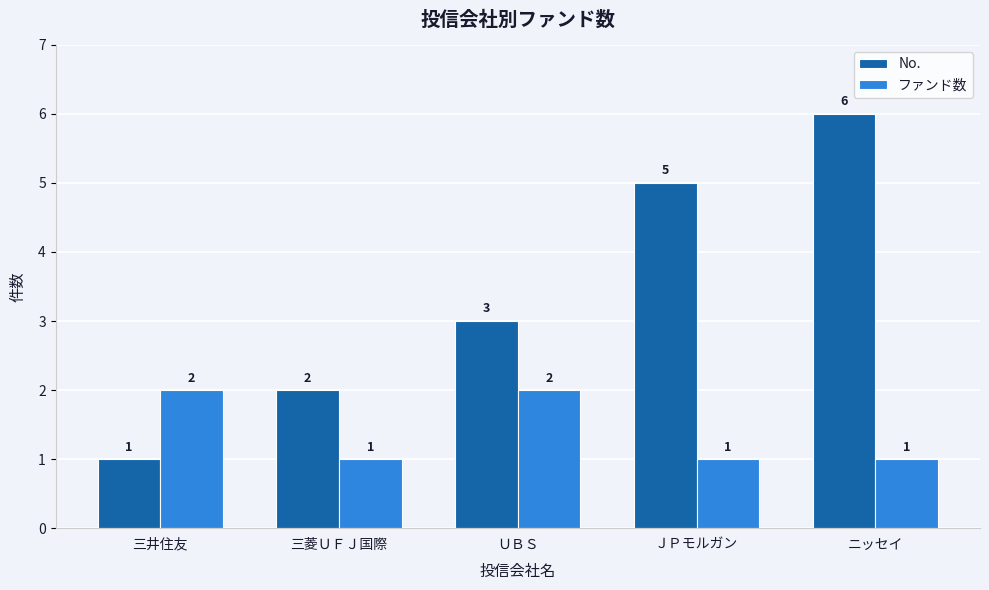

Which series has the widest spread of values?

No.